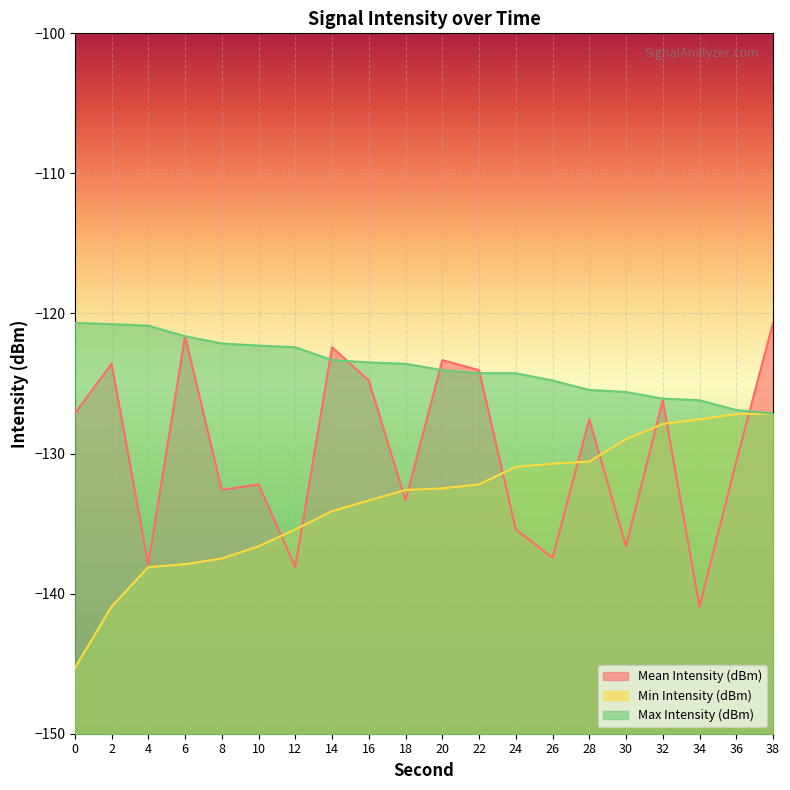

What is the difference between the maximum and second lowest values in the Max Intensity (dBm) series?

6.2